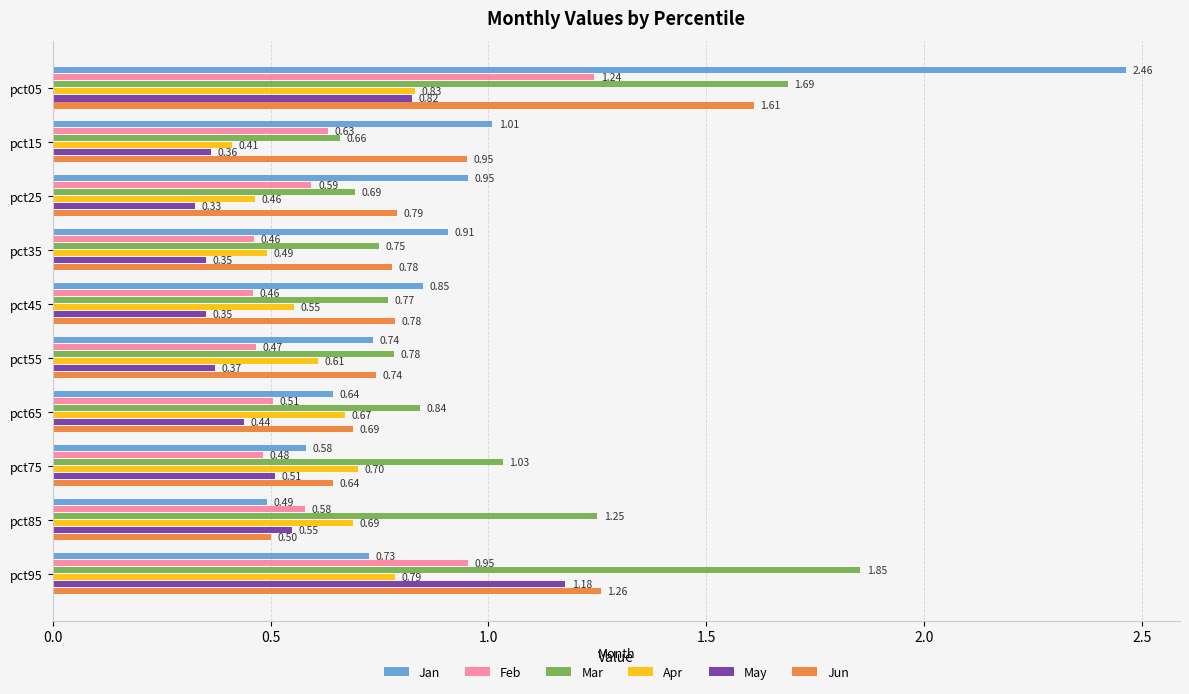

What is the sum of all Jan values?

9.4